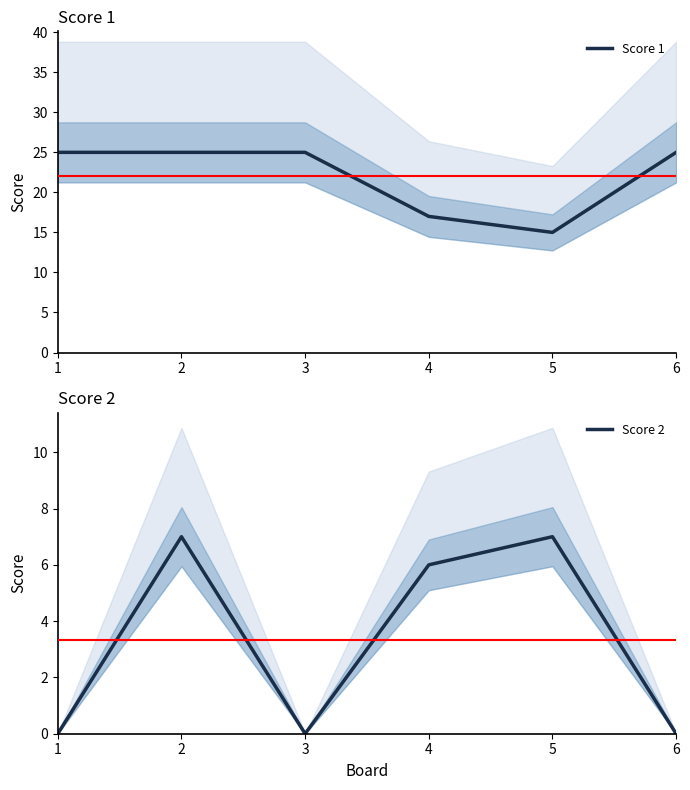

How many interior local peaks does the Score 2 series have?

2